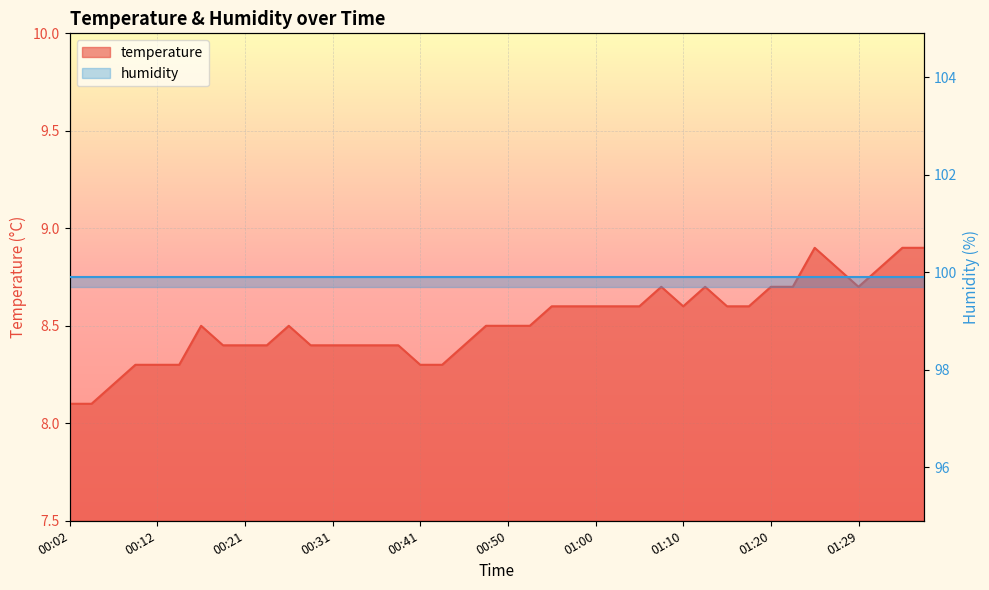

What is the value of the 8th point from the left?

8.4